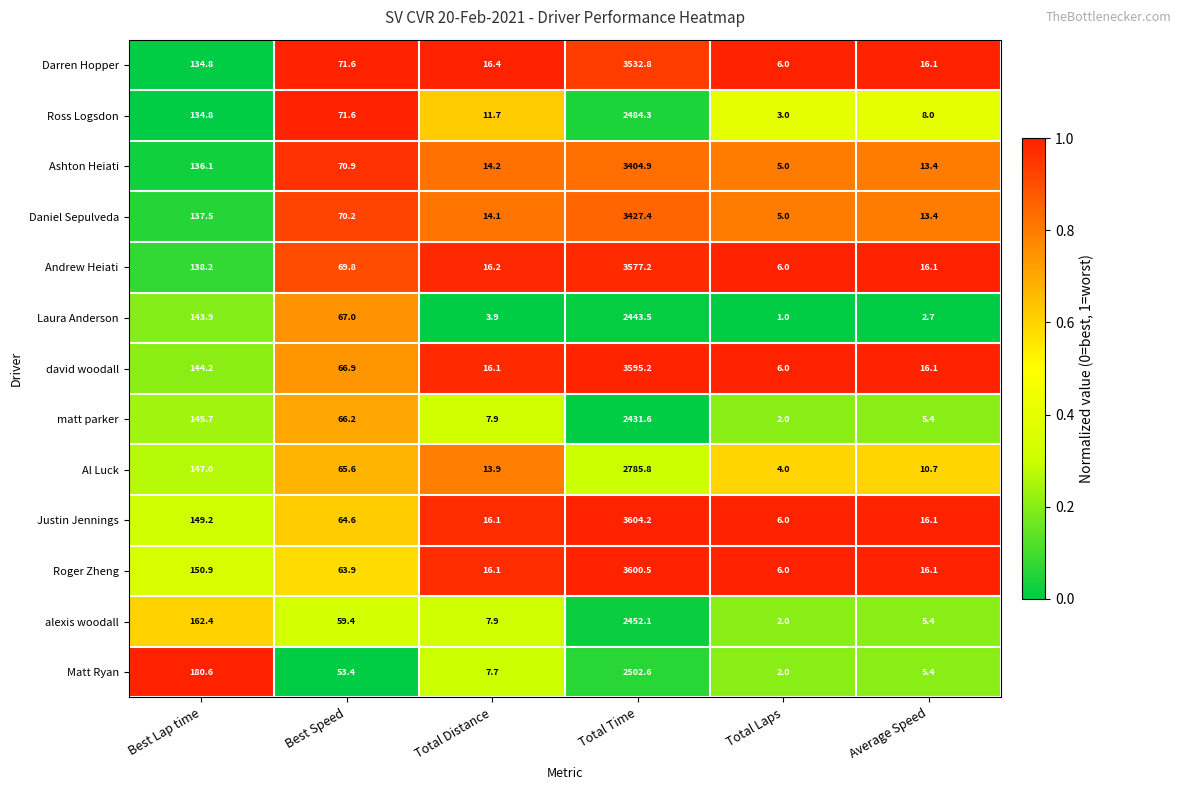

Is the value of Ross Logsdon at Total Distance greater than the value of david woodall at Average Speed?

No